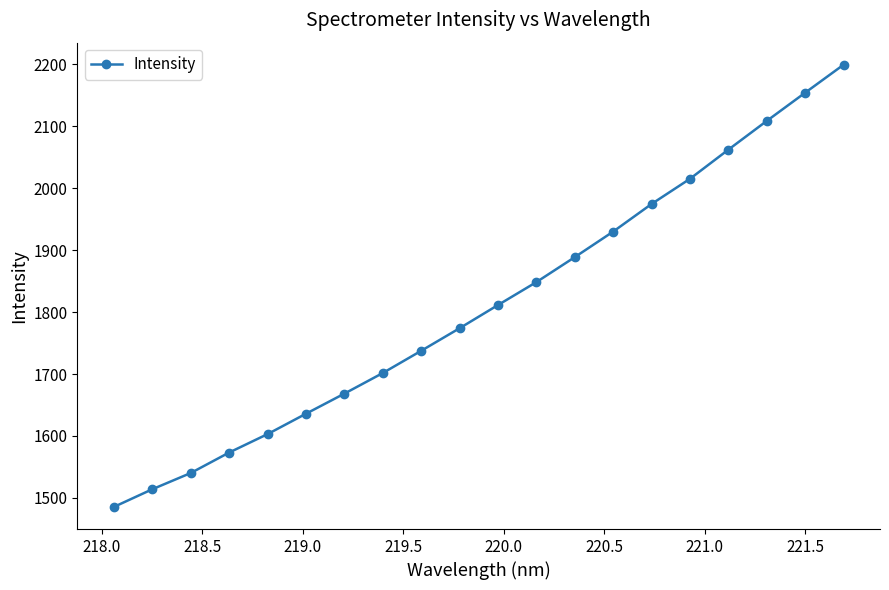

What is the difference between the second highest and second lowest values?

639.6